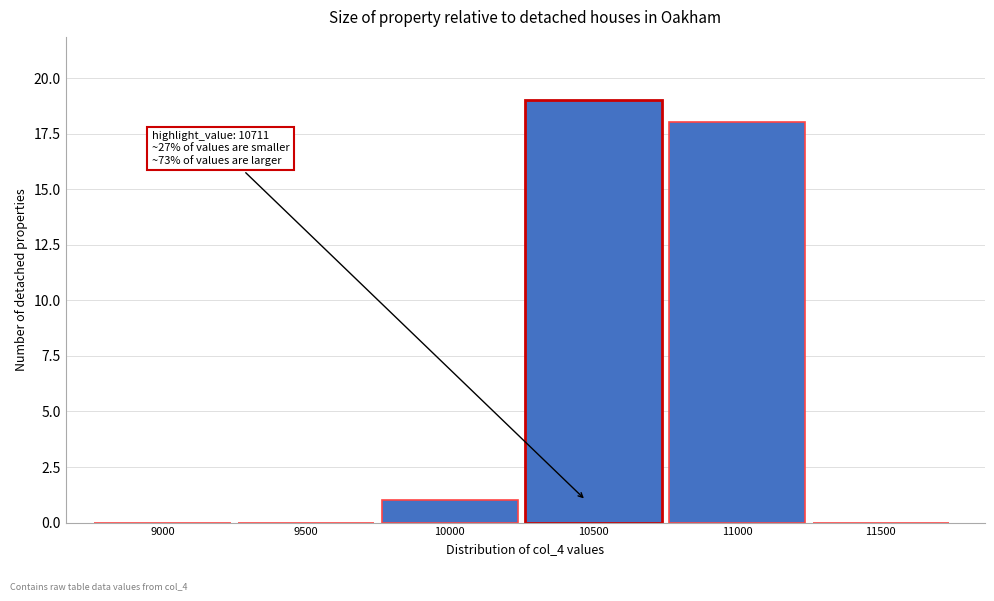

Reading right to left, extract all data points from this chart.

11500=0	11000=18	10500=19	10000=1	9500=0	9000=0